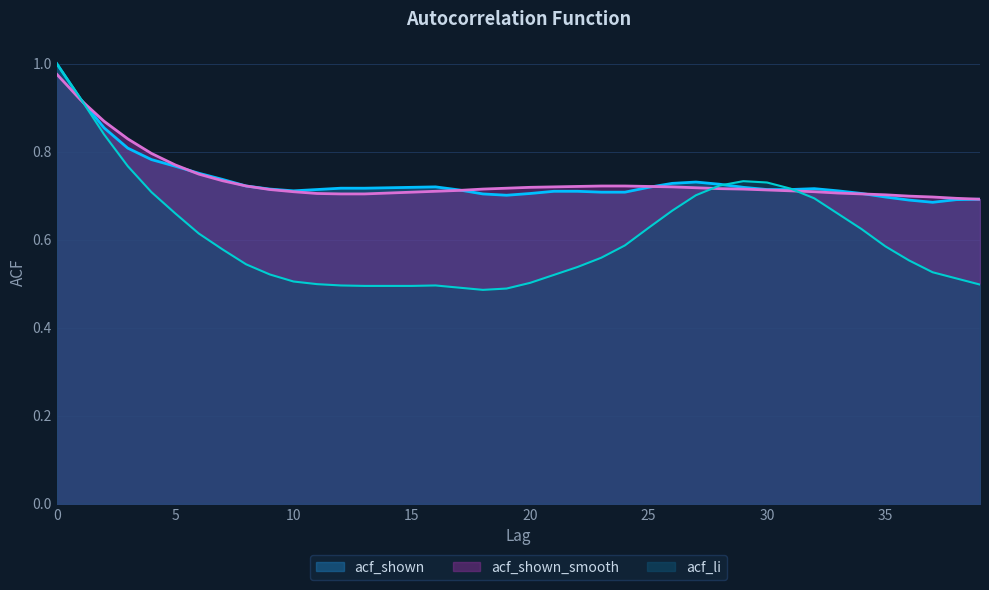

Reading left to right, extract all data points from this chart.

acf_li: 1.0	0.9	0.8	0.8	0.7	0.7	0.6	0.6	0.5	0.5	0.5	0.5	0.5	0.5	0.5	0.5	0.5	0.5	0.5	0.5	0.5	0.5	0.5	0.6	0.6	0.6	0.7	0.7	0.7	0.7	0.7	0.7	0.7	0.7	0.6	0.6	0.6	0.5	0.5	0.5
acf_shown: 1.0	0.9	0.9	0.8	0.8	0.8	0.8	0.7	0.7	0.7	0.7	0.7	0.7	0.7	0.7	0.7	0.7	0.7	0.7	0.7	0.7	0.7	0.7	0.7	0.7	0.7	0.7	0.7	0.7	0.7	0.7	0.7	0.7	0.7	0.7	0.7	0.7	0.7	0.7	0.7
acf_shown_smooth: 1.0	0.9	0.9	0.8	0.8	0.8	0.7	0.7	0.7	0.7	0.7	0.7	0.7	0.7	0.7	0.7	0.7	0.7	0.7	0.7	0.7	0.7	0.7	0.7	0.7	0.7	0.7	0.7	0.7	0.7	0.7	0.7	0.7	0.7	0.7	0.7	0.7	0.7	0.7	0.7